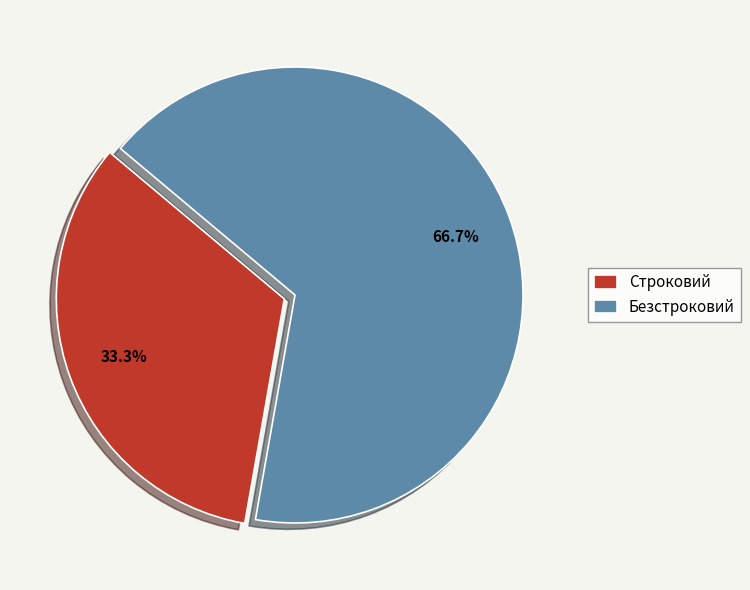

True or false: Строковий accounts for 41% of the total.

False